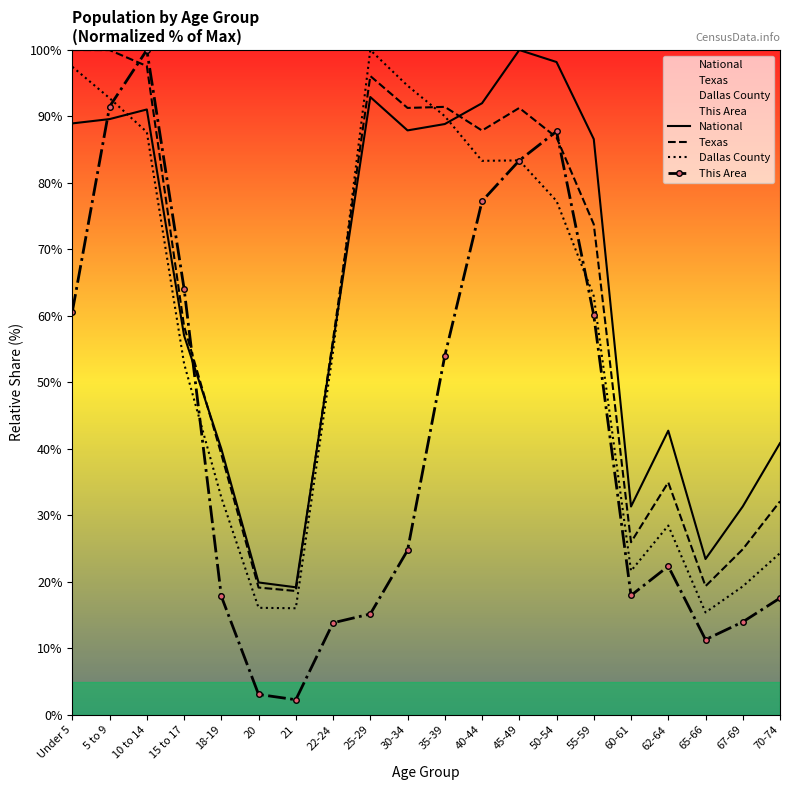

What is the maximum value shown in the chart?

100.0